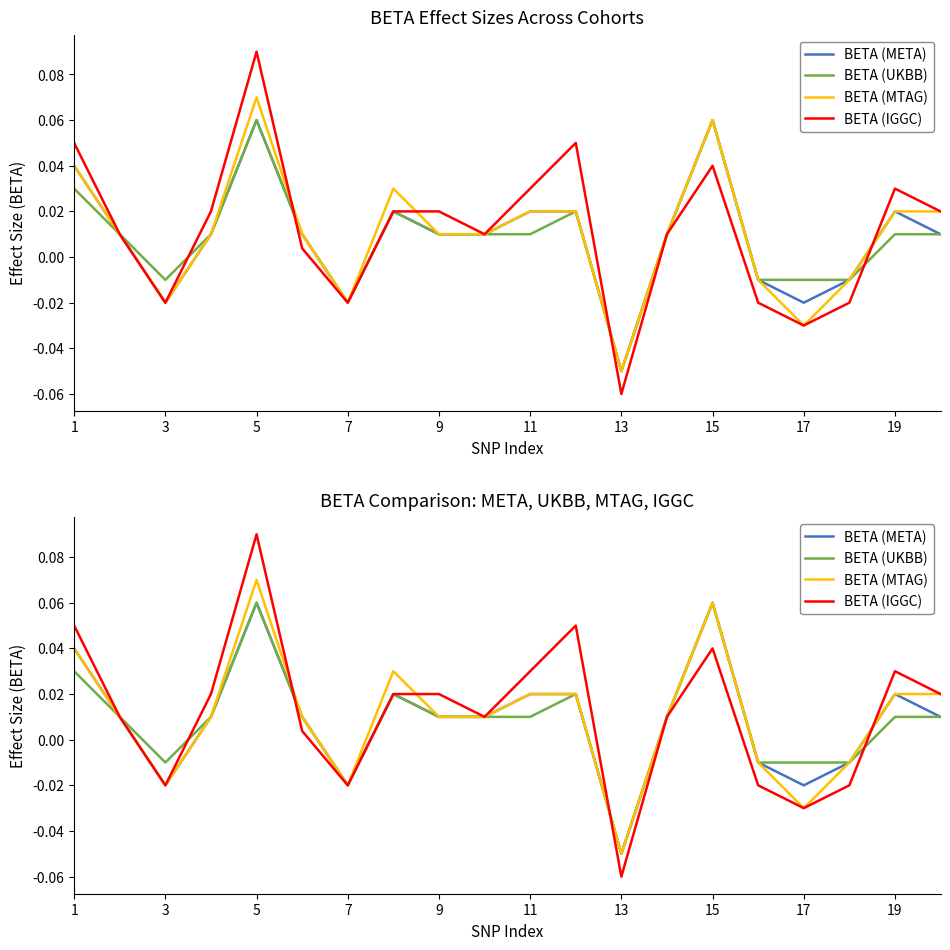

How many data points does each series have?

20